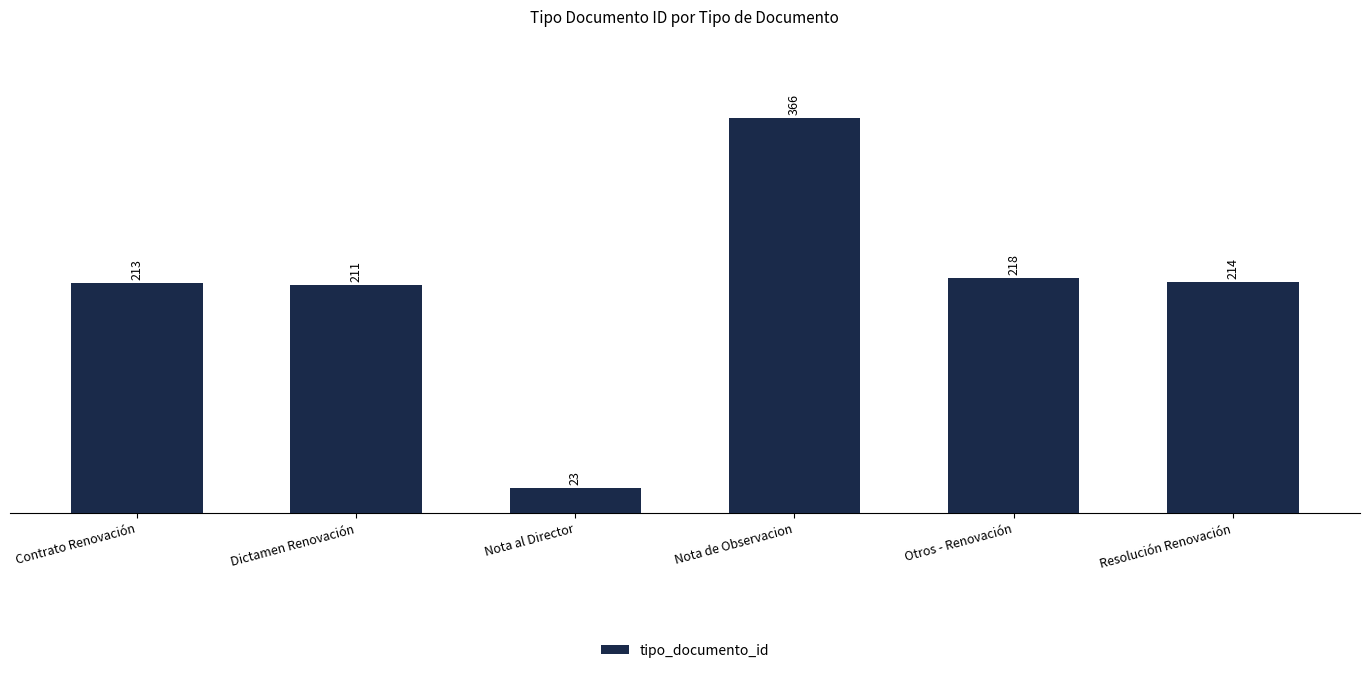

What is the label of the 6th bar from the left?

Resolución Renovación